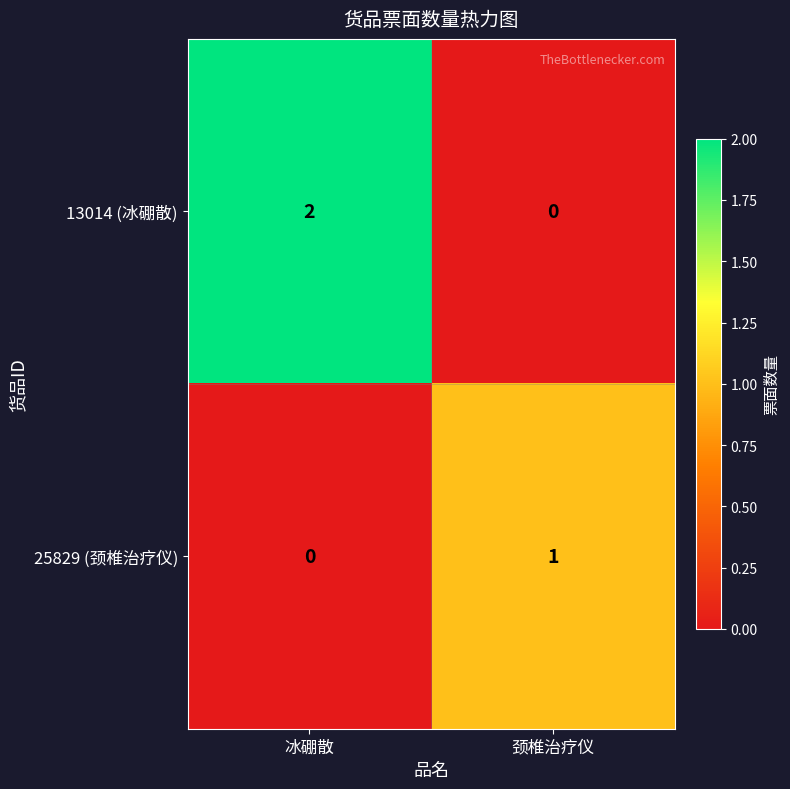

Rank the series at 冰硼散 from highest to lowest value.

13014 (冰硼散), 25829 (颈椎治疗仪)